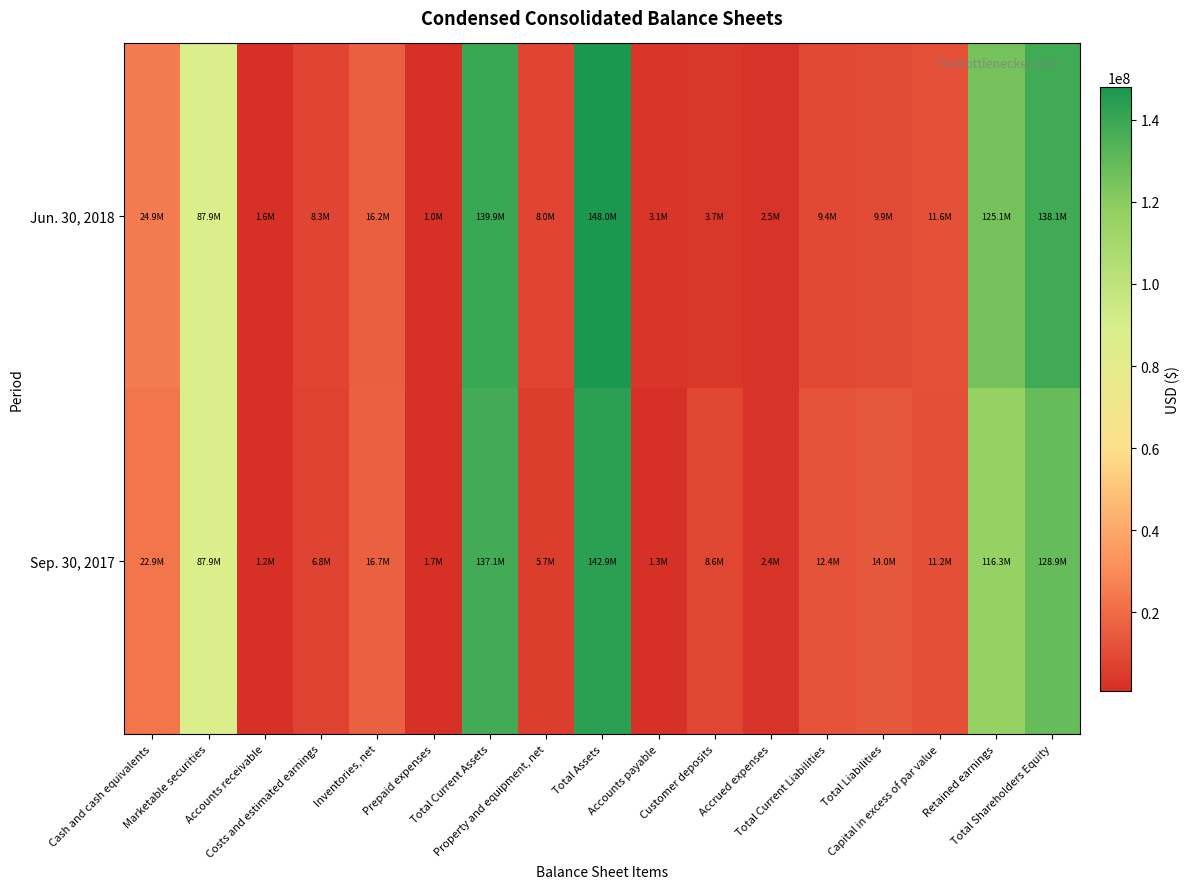

Reading left to right, what are all the values shown in this chart?

Jun. 30, 2018: Cash and cash equivalents=24911000	Marketable securities=87900000	Accounts receivable=1599000	Costs and estimated earnings=8336000	Inventories, net=16244000	Prepaid expenses=955000	Total Current Assets=139945000	Property and equipment, net=8026000	Total Assets=148024000	Accounts payable=3093000	Customer deposits=3745000	Accrued expenses=2522000	Total Current Liabilities=9360000	Total Liabilities=9879000	Capital in excess of par value=11605000	Retained earnings=125091000	Total Shareholders Equity=138145000
Sep. 30, 2017: Cash and cash equivalents=22933000	Marketable securities=87886000	Accounts receivable=1184000	Costs and estimated earnings=6768000	Inventories, net=16687000	Prepaid expenses=1660000	Total Current Assets=137118000	Property and equipment, net=5722000	Total Assets=142893000	Accounts payable=1320000	Customer deposits=8628000	Accrued expenses=2426000	Total Current Liabilities=12374000	Total Liabilities=13975000	Capital in excess of par value=11178000	Retained earnings=116299000	Total Shareholders Equity=128918000